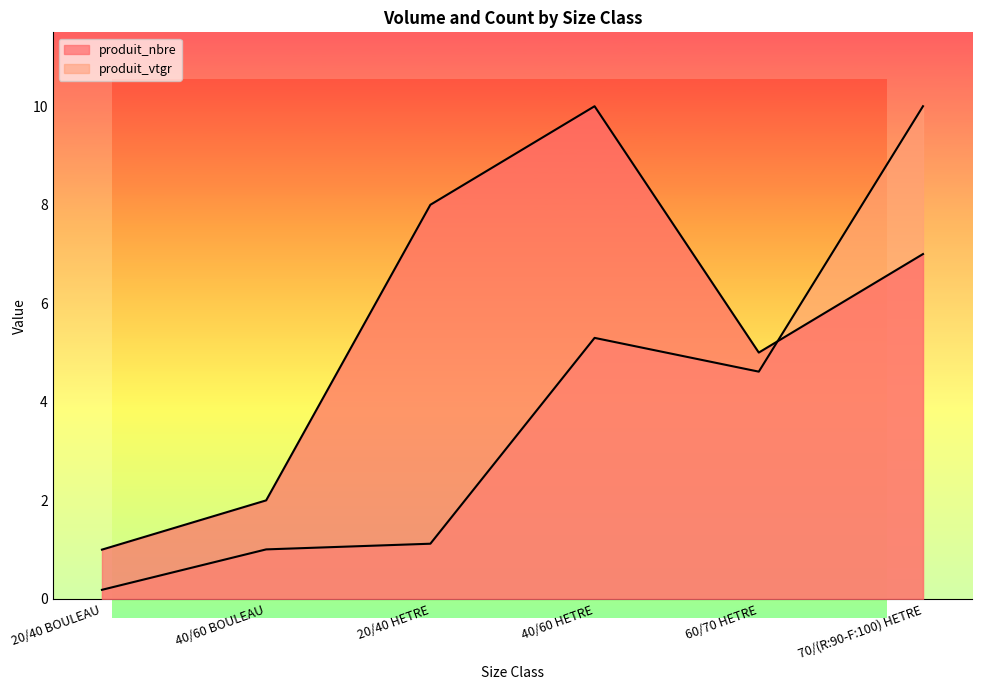

What is the difference between the second highest and second lowest values in the produit_nbre series?

6.0